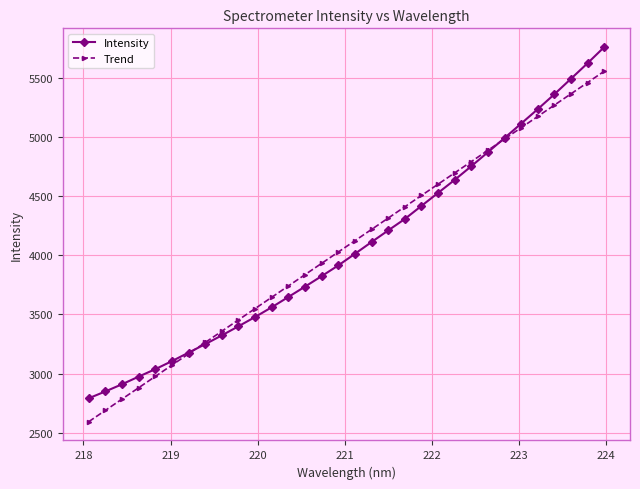

Which series has the widest spread of values?

Intensity